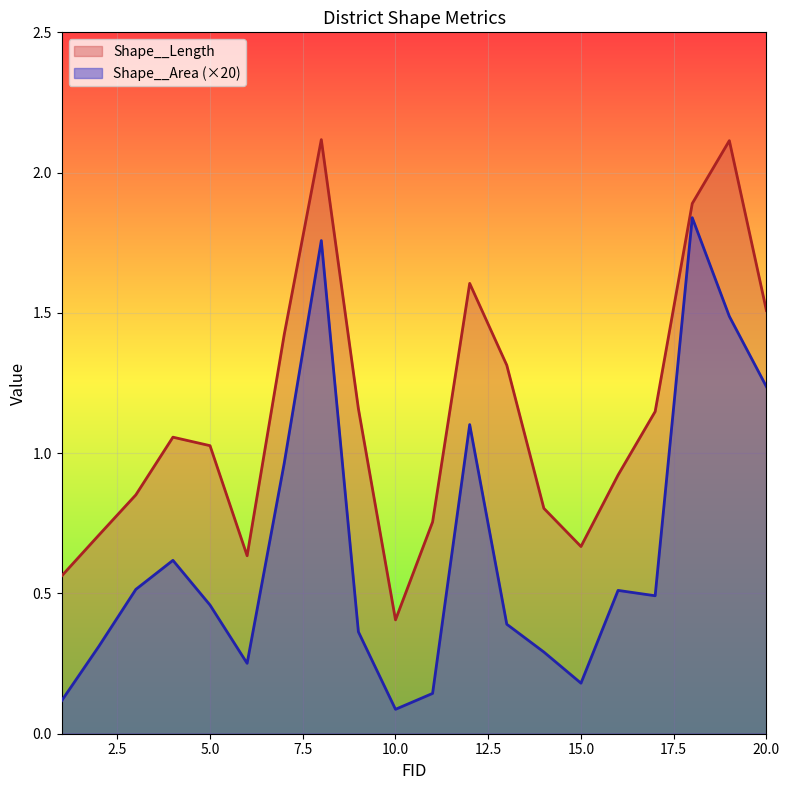

How many interior local peaks does the Shape__Length series have?

4